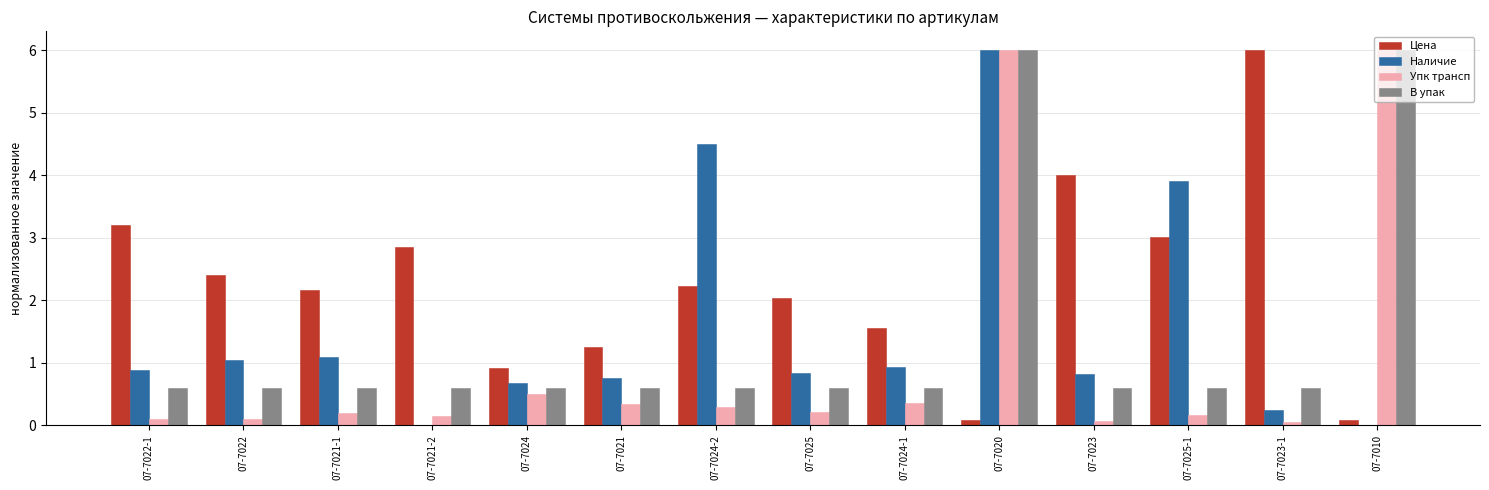

What is the spread (max minus min) of values at 07-7022?

2.3